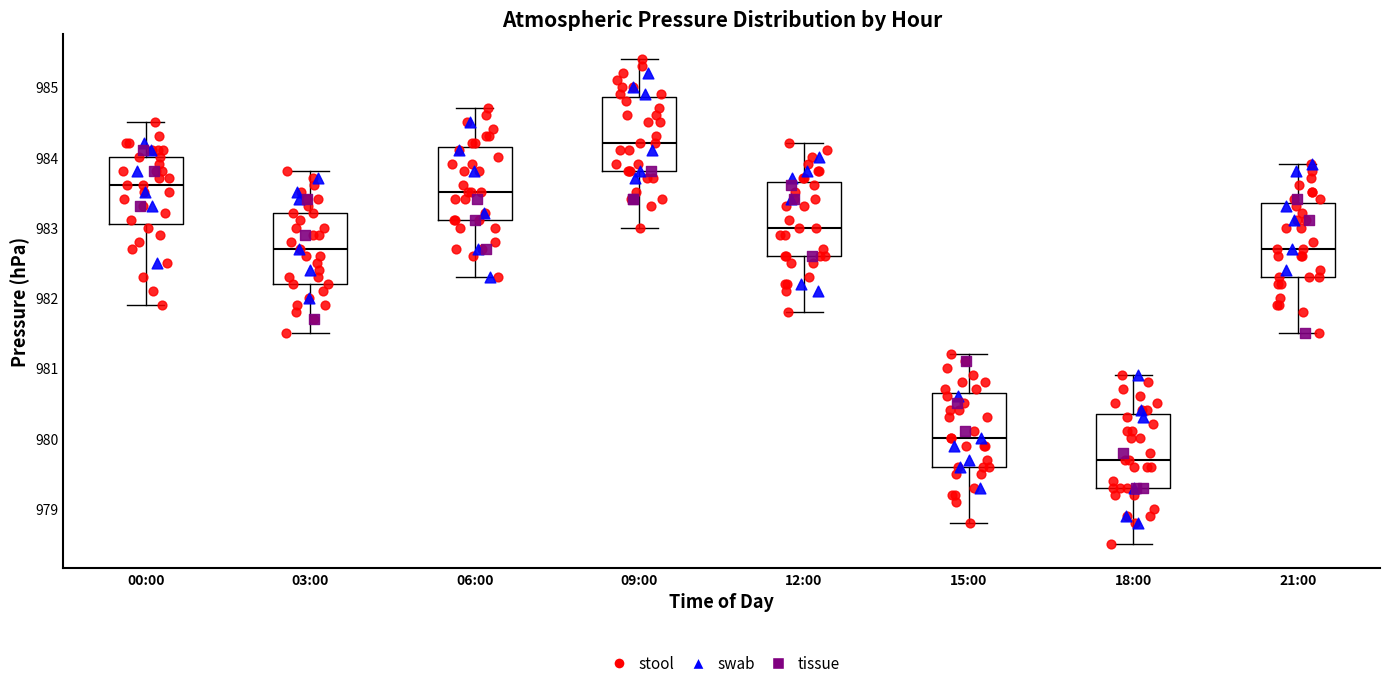

Where is the upper edge of the box for 09:00 on the y-axis? The values are not printed on the chart, so give them approximately, as read against the axis.

984.9